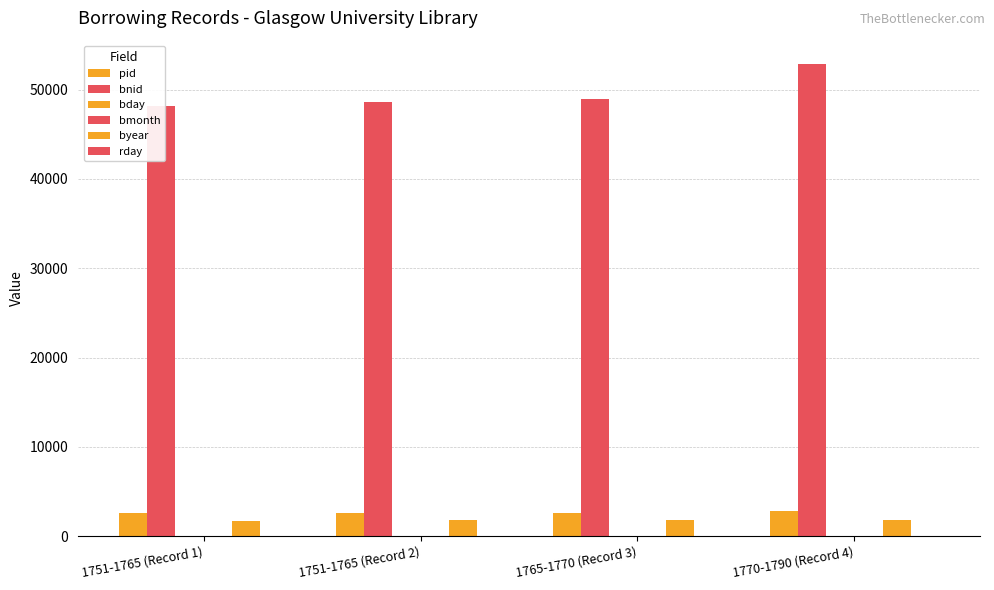

Which category has the highest value in the bmonth series?

1751-1765 (Record 1)